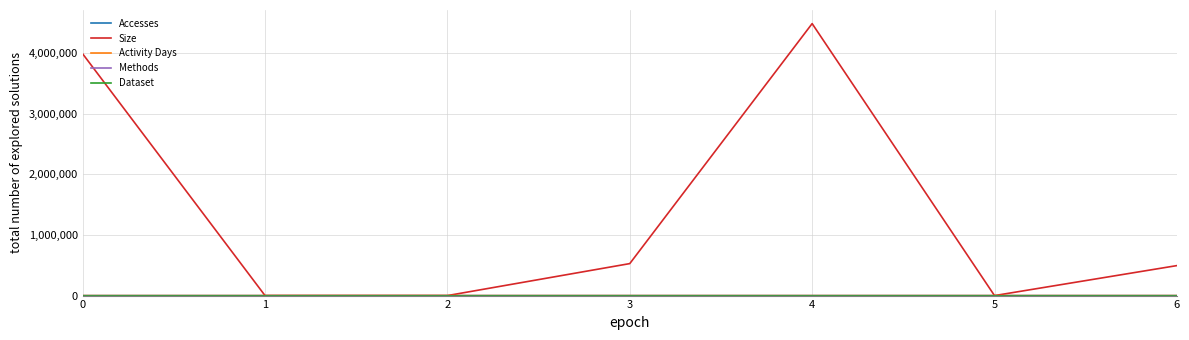

Which has a higher value, 1 or 3?

3